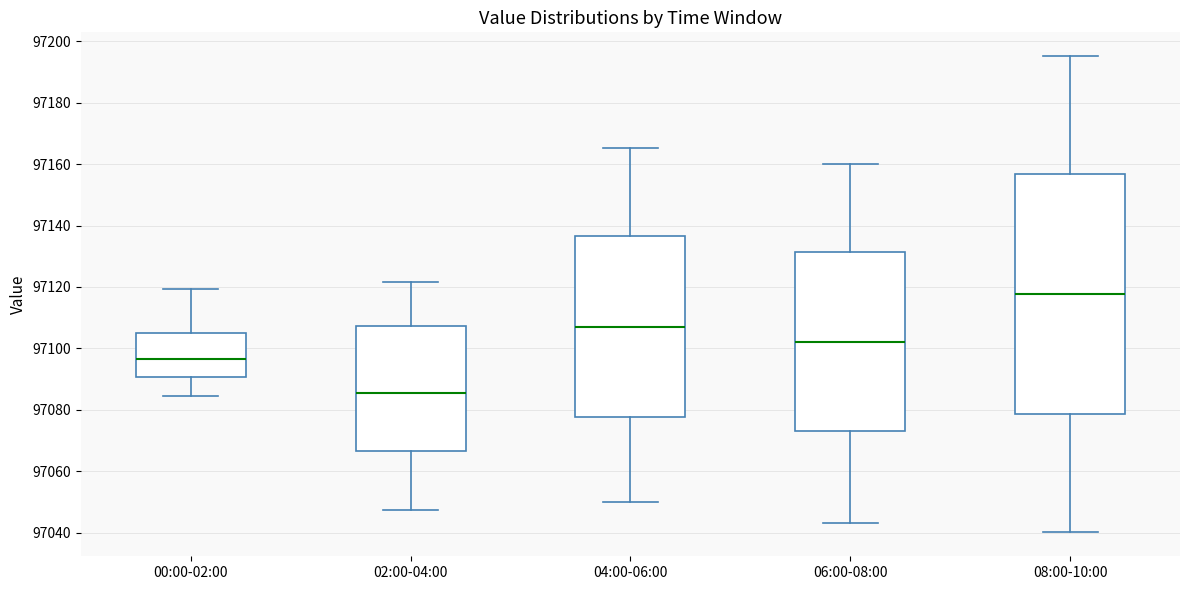

Where is the upper edge of the box for 00:00-02:00 on the y-axis? The values are not printed on the chart, so give them approximately, as read against the axis.

97104